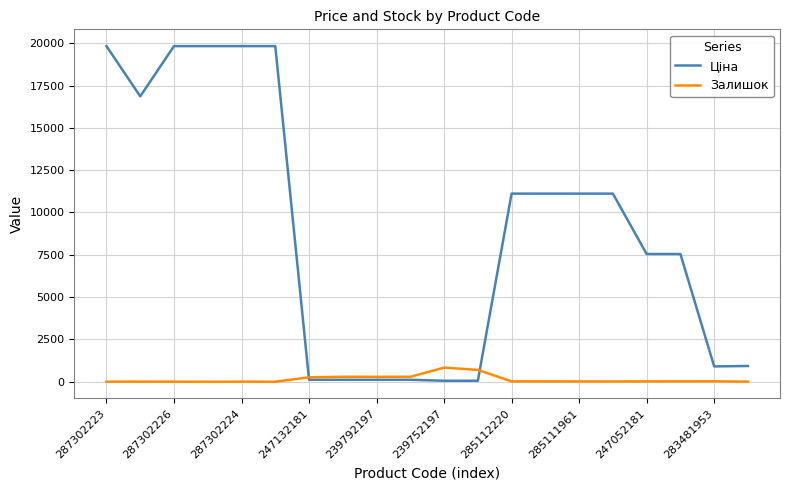

How many intersections are there between Залишок and Ціна?

2